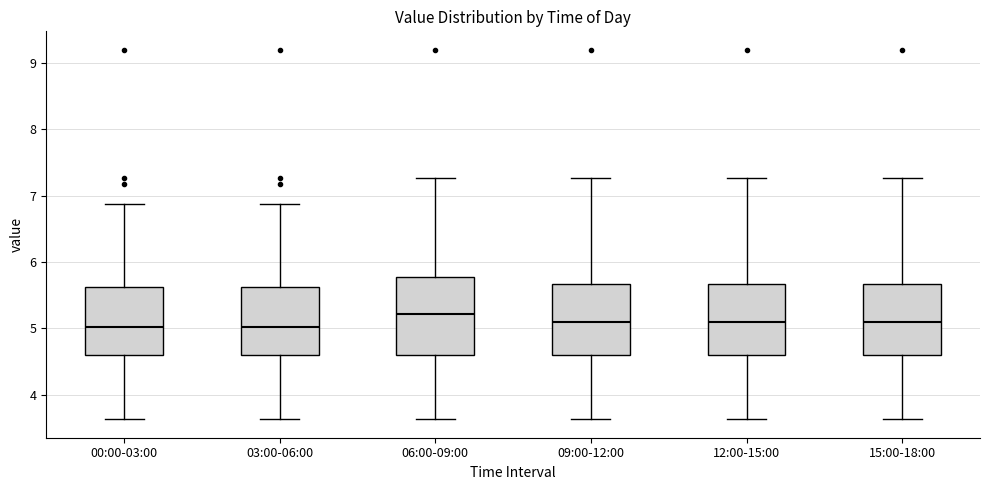

Where does the upper whisker of the box for 15:00-18:00 end on the y-axis? The values are not printed on the chart, so give them approximately, as read against the axis.

7.3